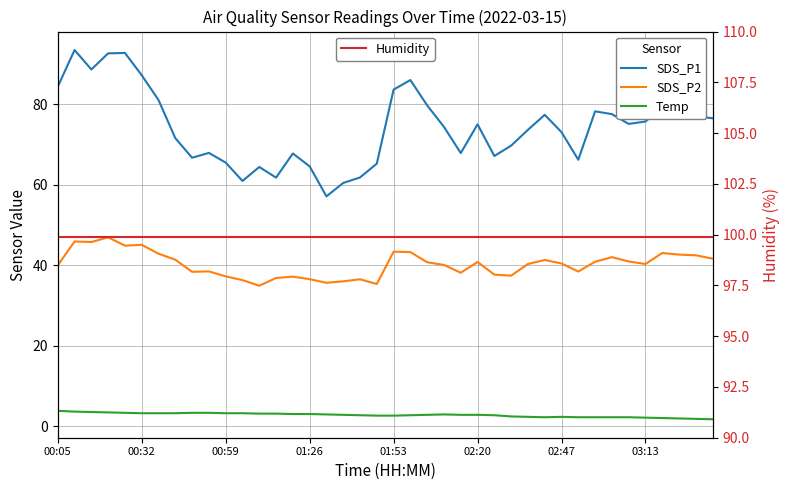

What value does the SDS_P2 series have at 26?

37.6